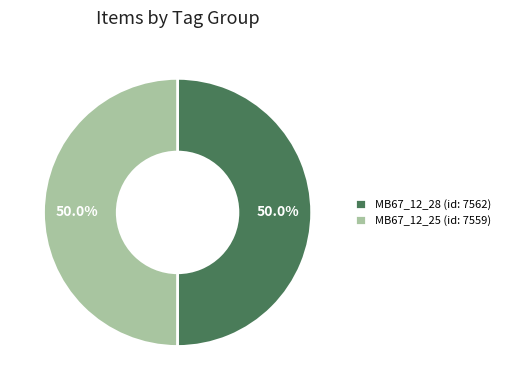

To the nearest percent, what is the average slice percentage?

50%